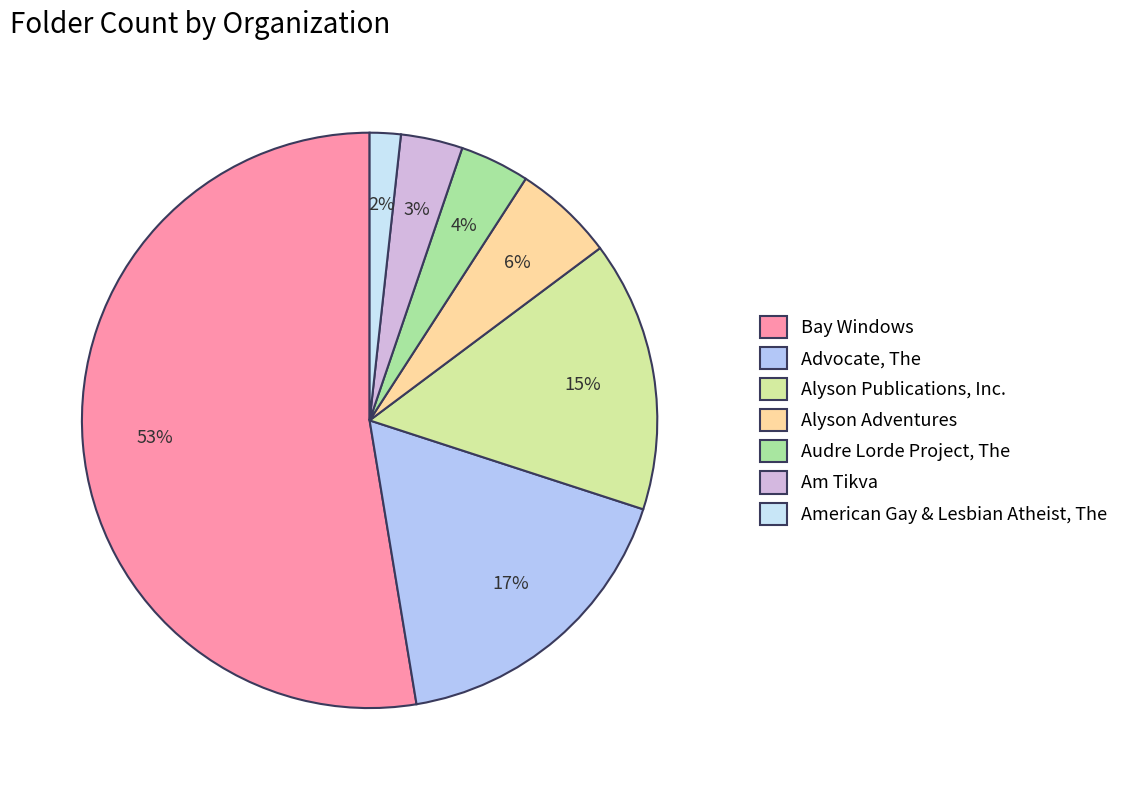

Between Alyson Adventures and Alyson Publications, Inc., which is larger?

Alyson Publications, Inc.